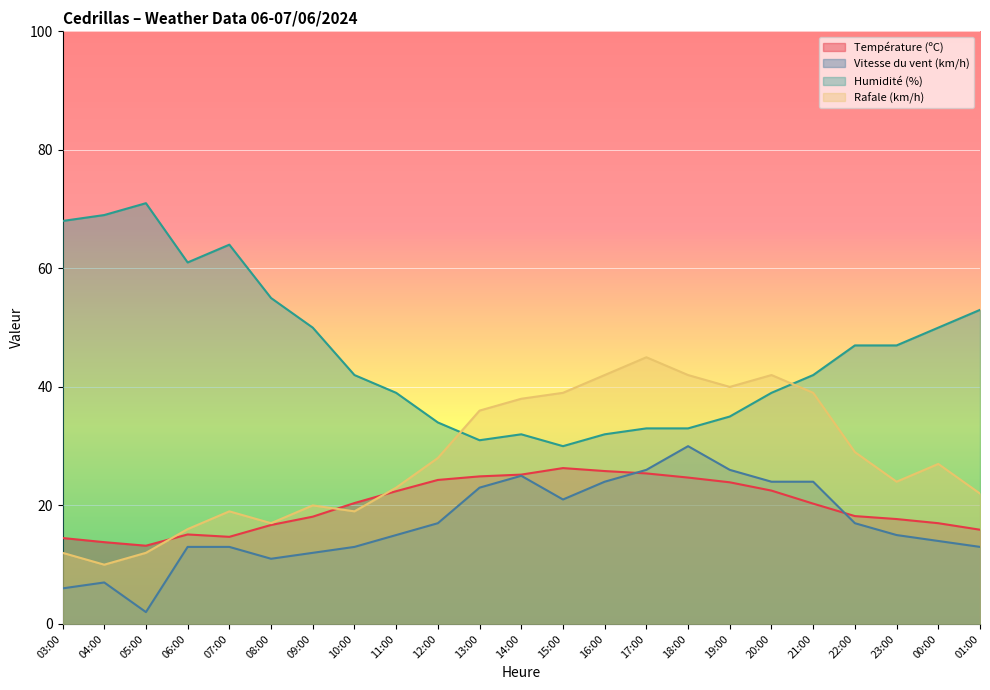

What is the average value of the Température (ºC) series?

20.0